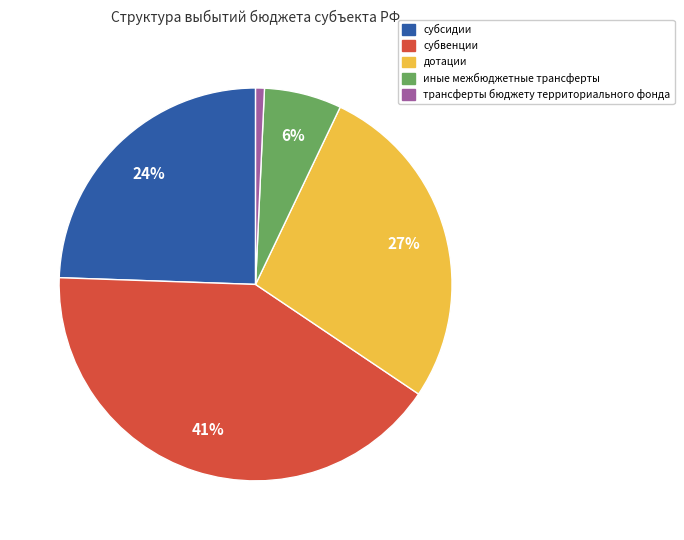

What percentage is the субсидии slice, to the nearest percent?

24%